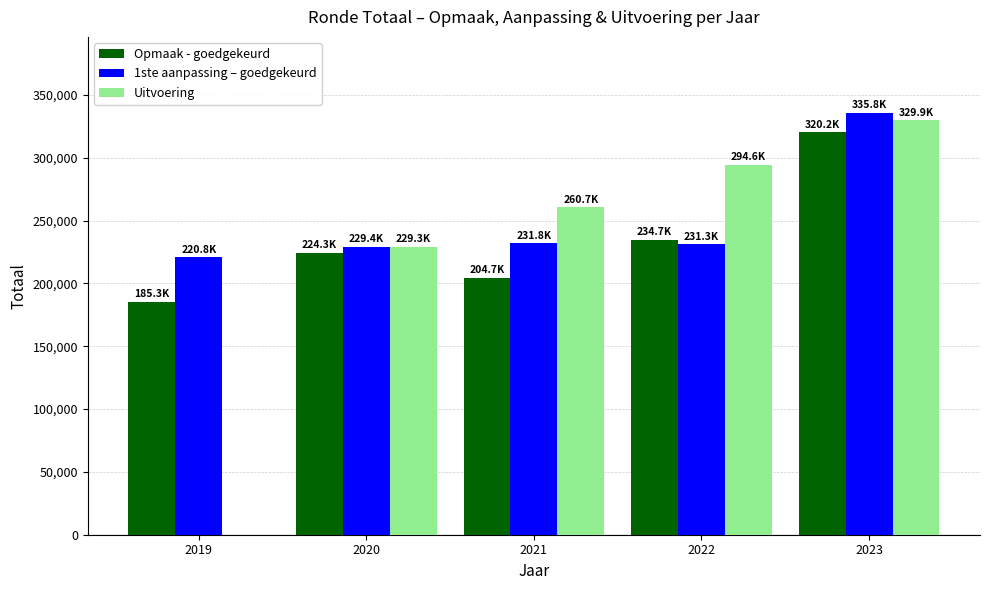

What is the greatest value displayed?

335803